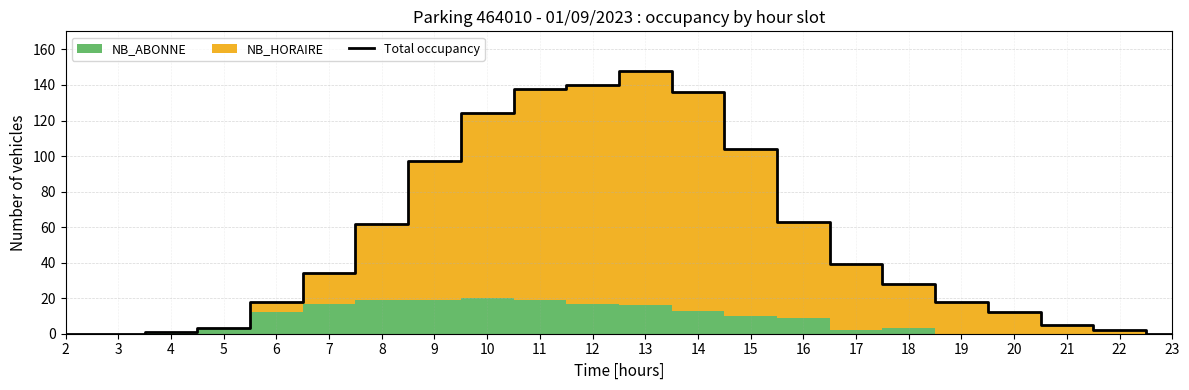

Does the chart display data point markers on the line(s)?

No